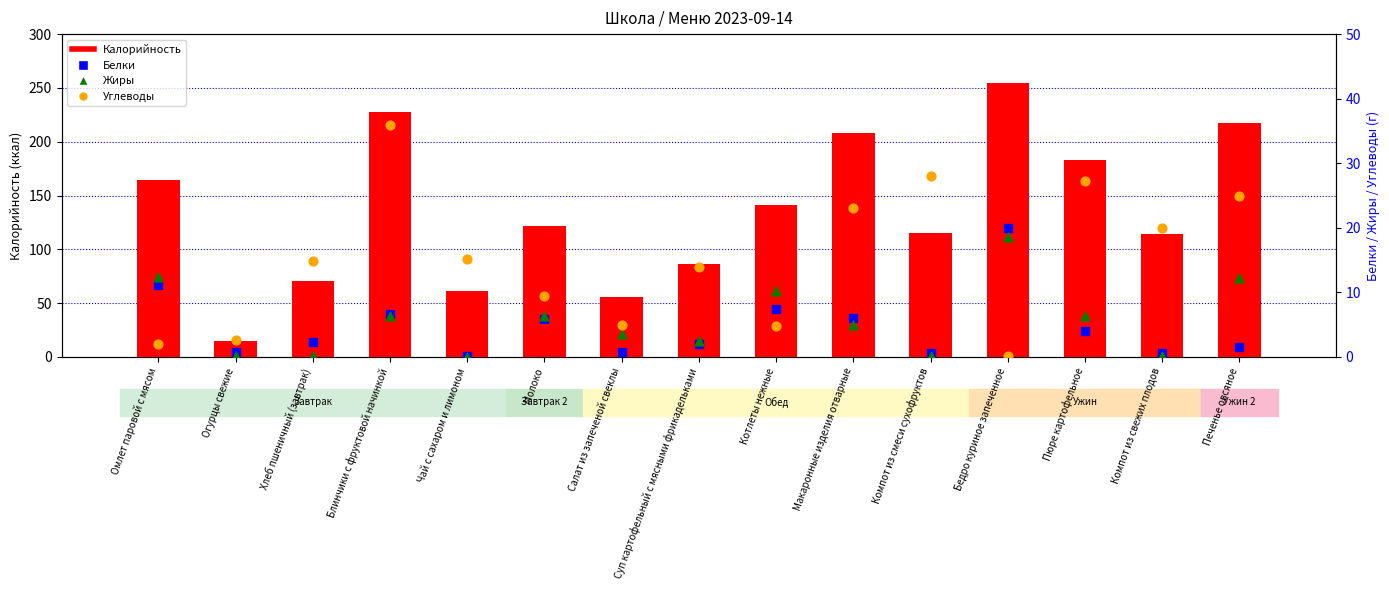

At which category is the sum across all series the highest?

Бедро куриное запеченное